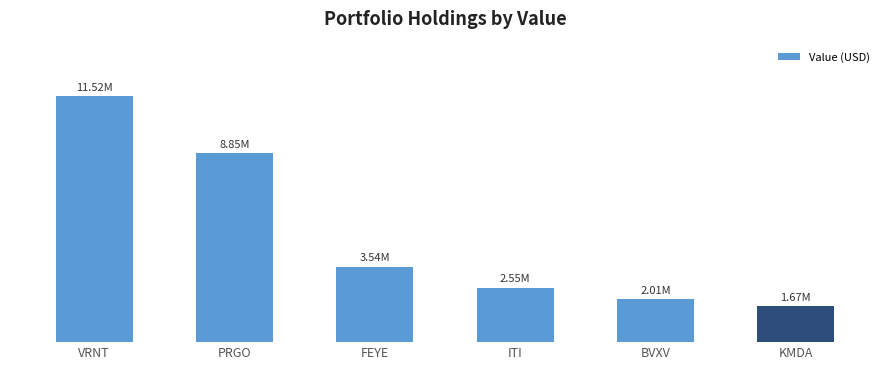

The value at FEYE is 3535000. True or false?

True